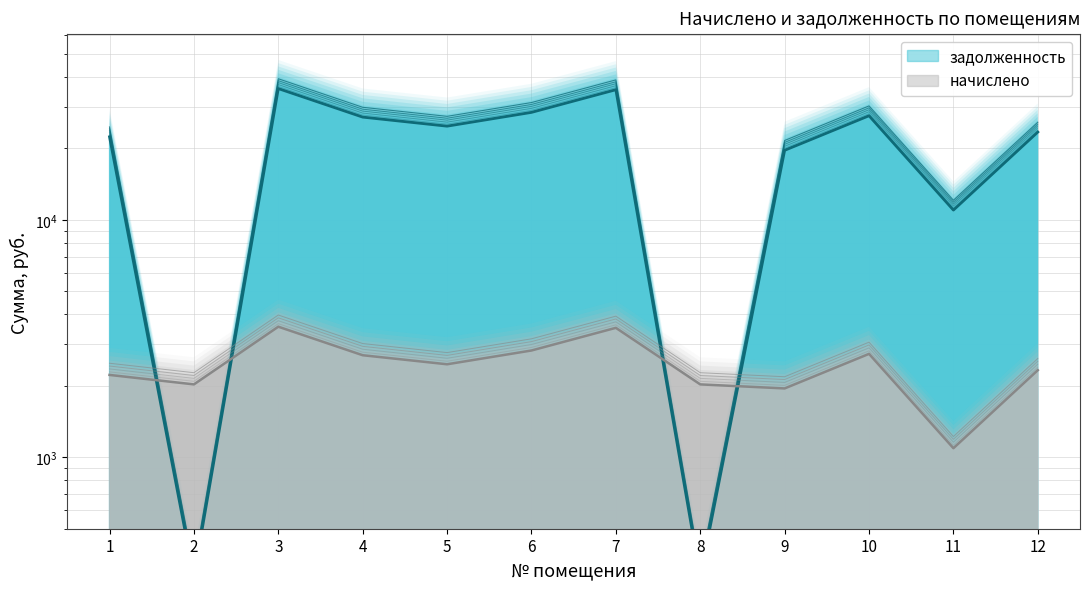

At which label is начислено closest to 2320?

12